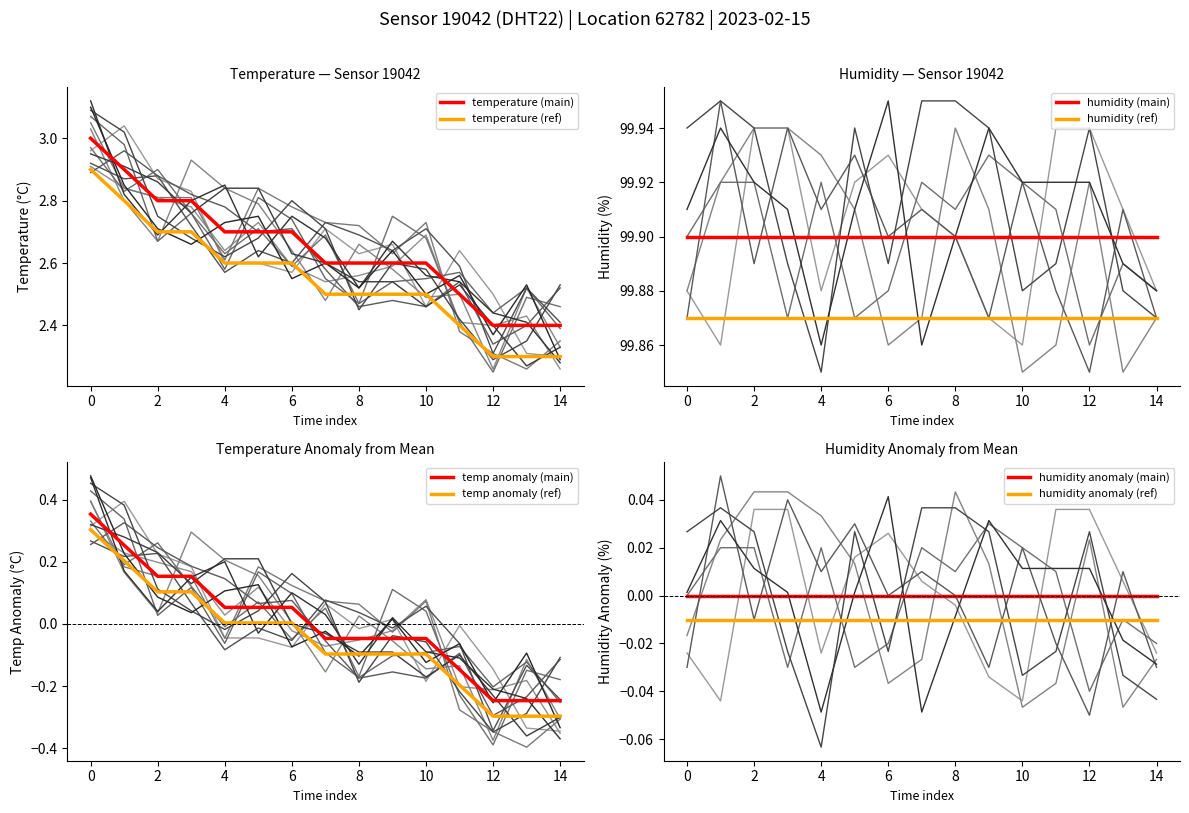

True or false: humidity_main and temperature_ref2 cross at least once.

False